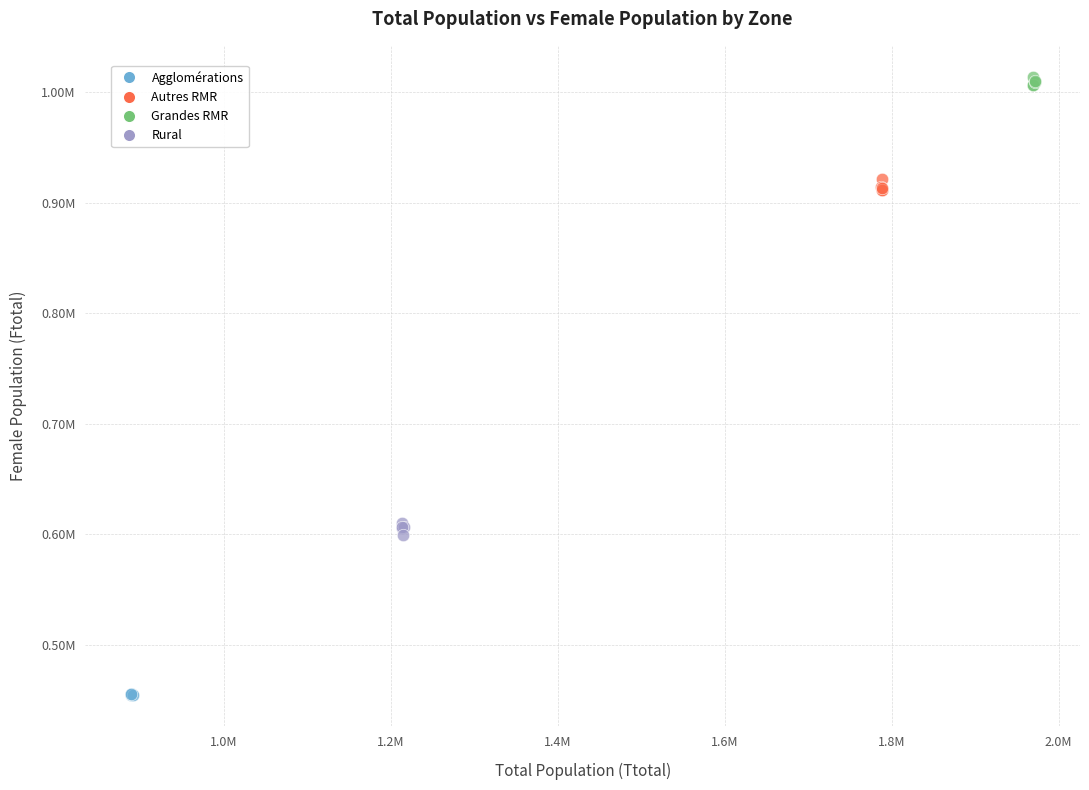

What are all the series names shown in the legend?

Agglomérations, Autres RMR, Grandes RMR, Rural